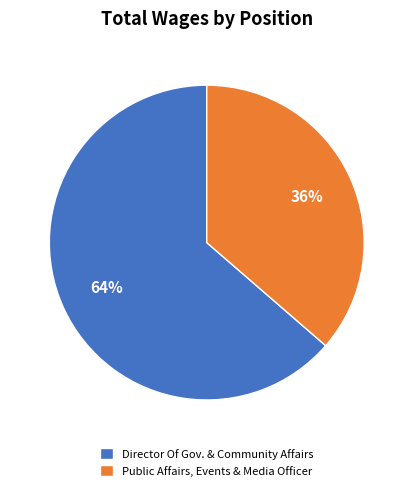

To the nearest percent, what percentage of the pie is Public Affairs, Events & Media Officer?

36%